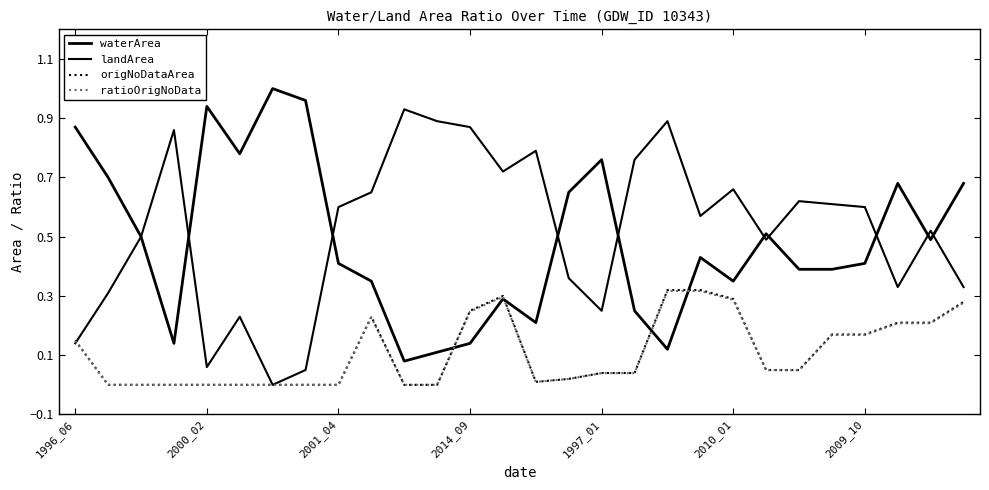

How many lines are shown in the chart?

4